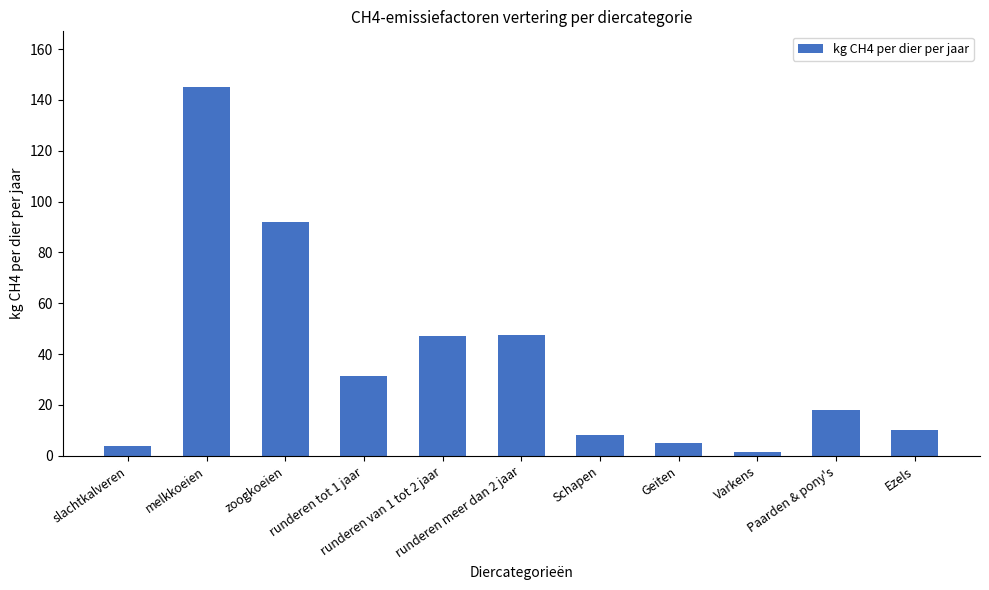

What is the value of the 1st bar from the left?

4.0